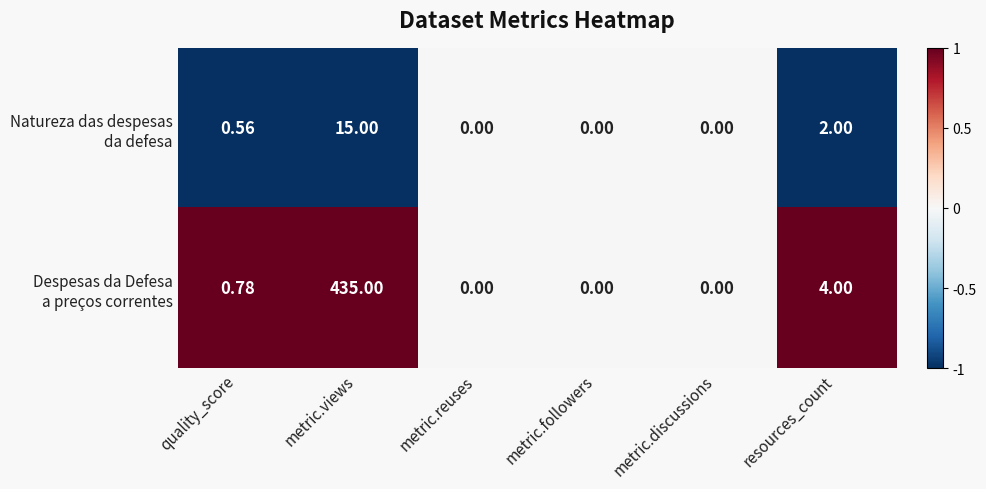

At which category is the sum across all series the highest?

metric.views